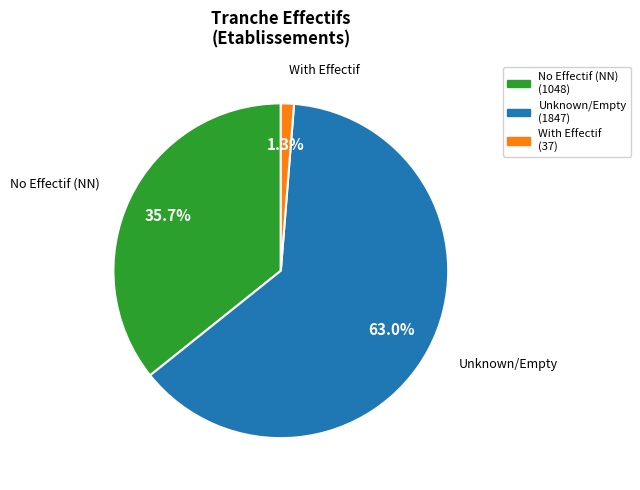

Is there a majority slice in this chart?

Yes